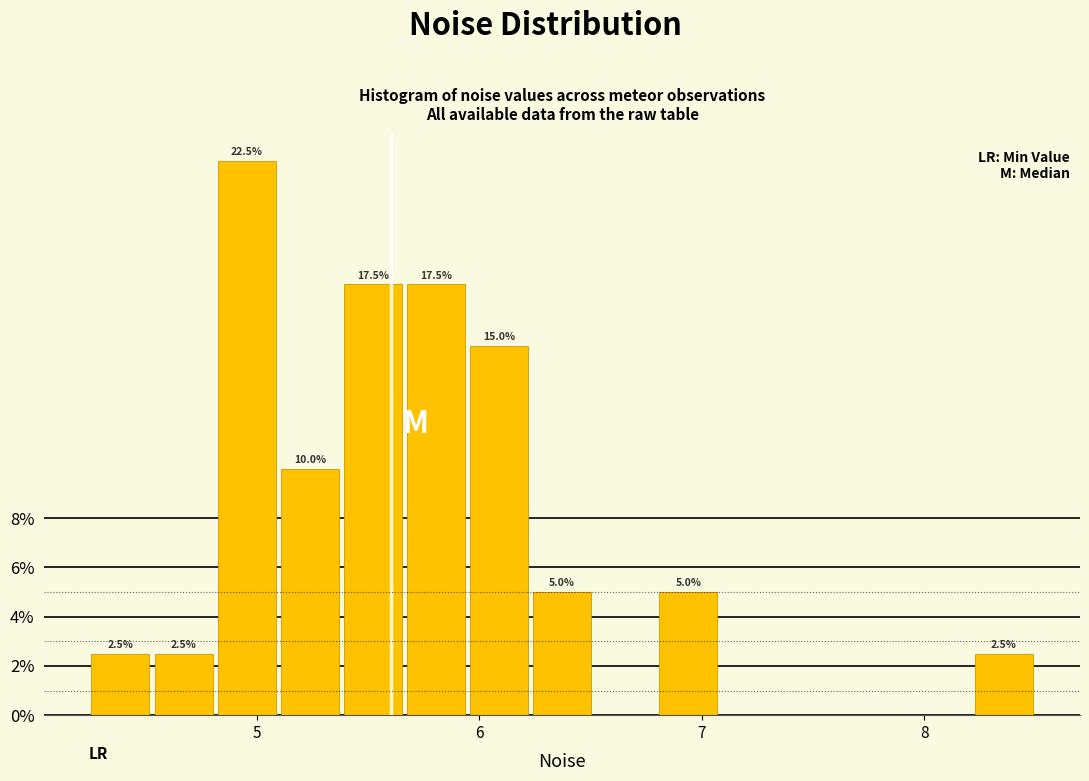

Read against the x-axis, roughly where is the centre of the tallest bar?

5.0